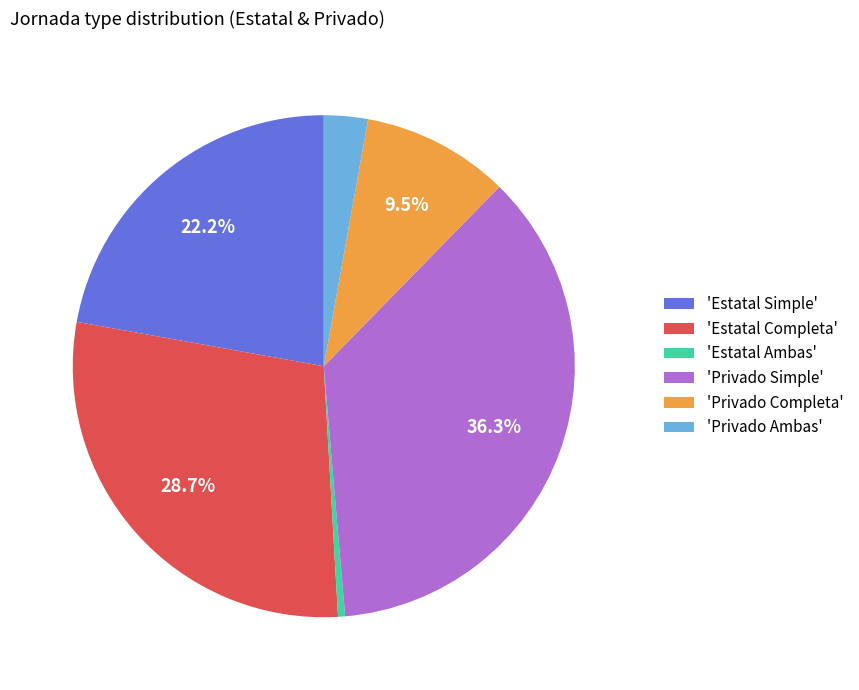

What is the largest slice in the pie chart?

'Privado Simple'